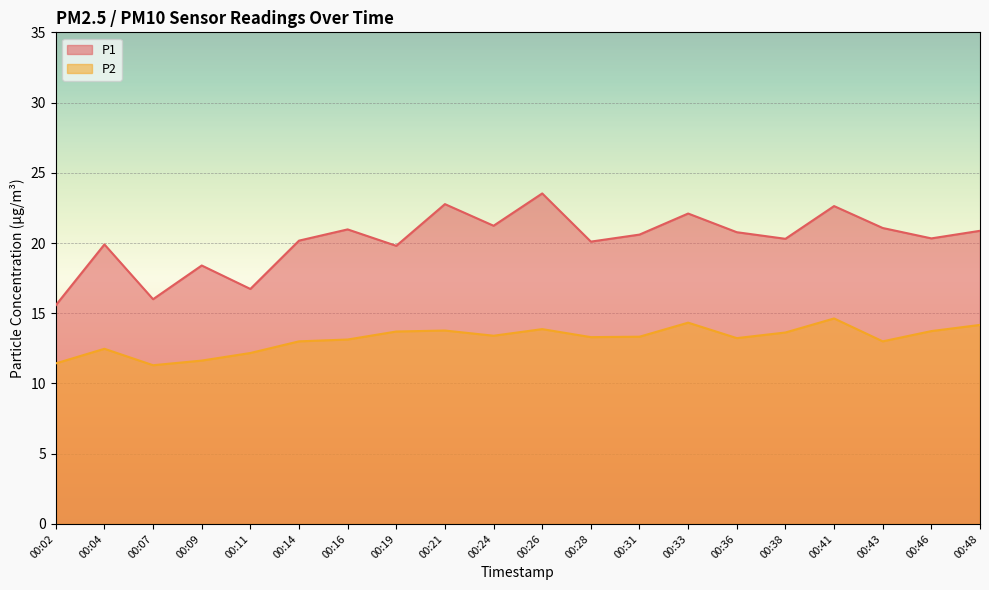

What value does the P2 series have at 00:36?

13.2